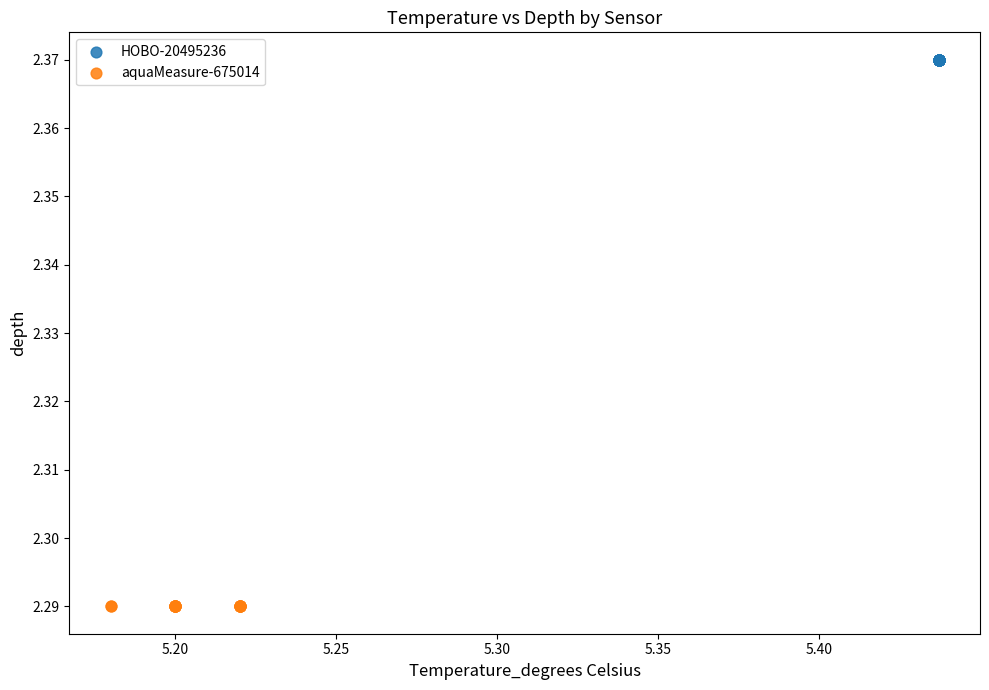

Which series reaches the maximum Y coordinate?

HOBO-20495236